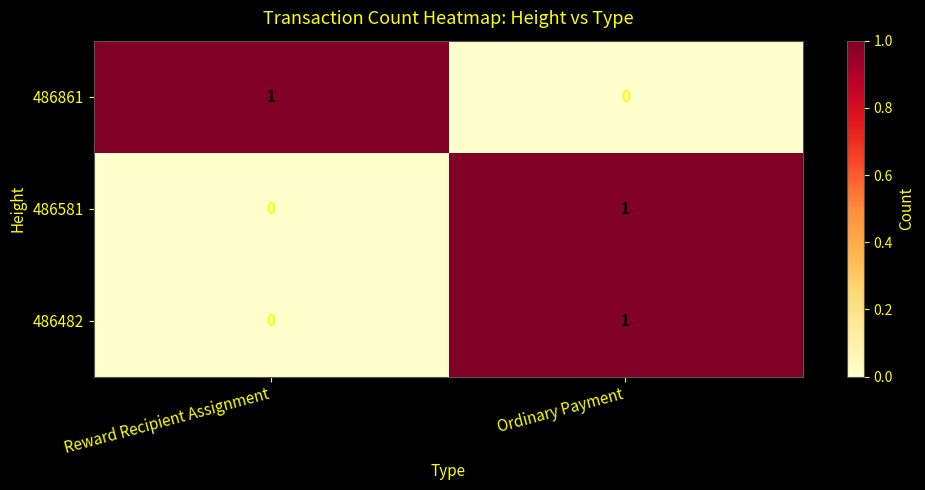

At which label does 486861 reach its peak?

Reward Recipient Assignment